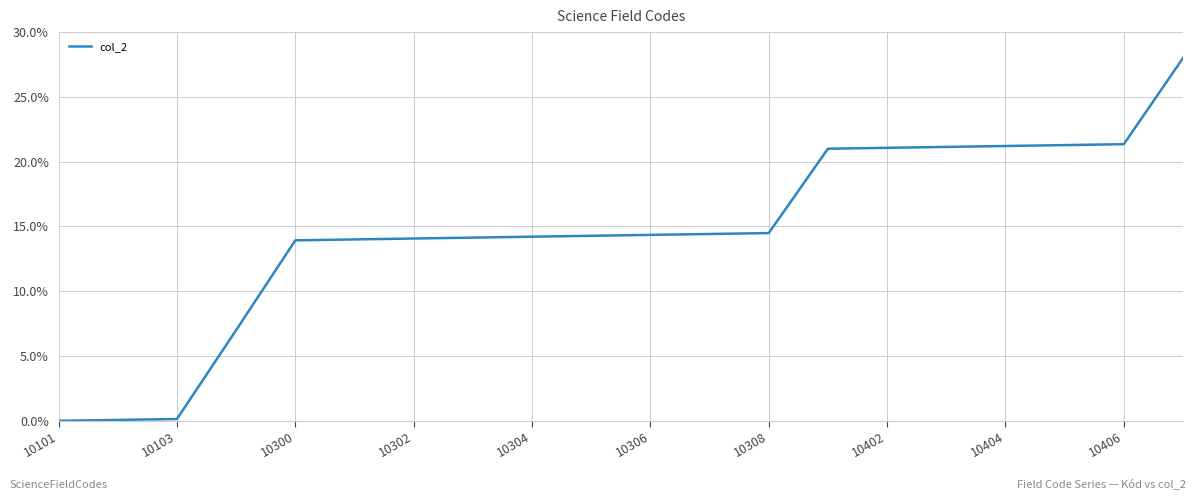

What is the difference between the maximum and minimum values?

28.0